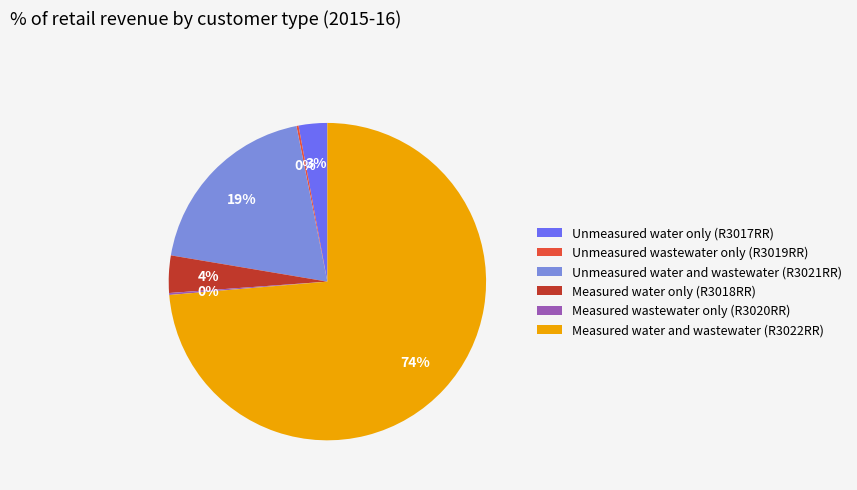

Is it true that Measured water and wastewater (R3022RR) is 74% of the pie?

True